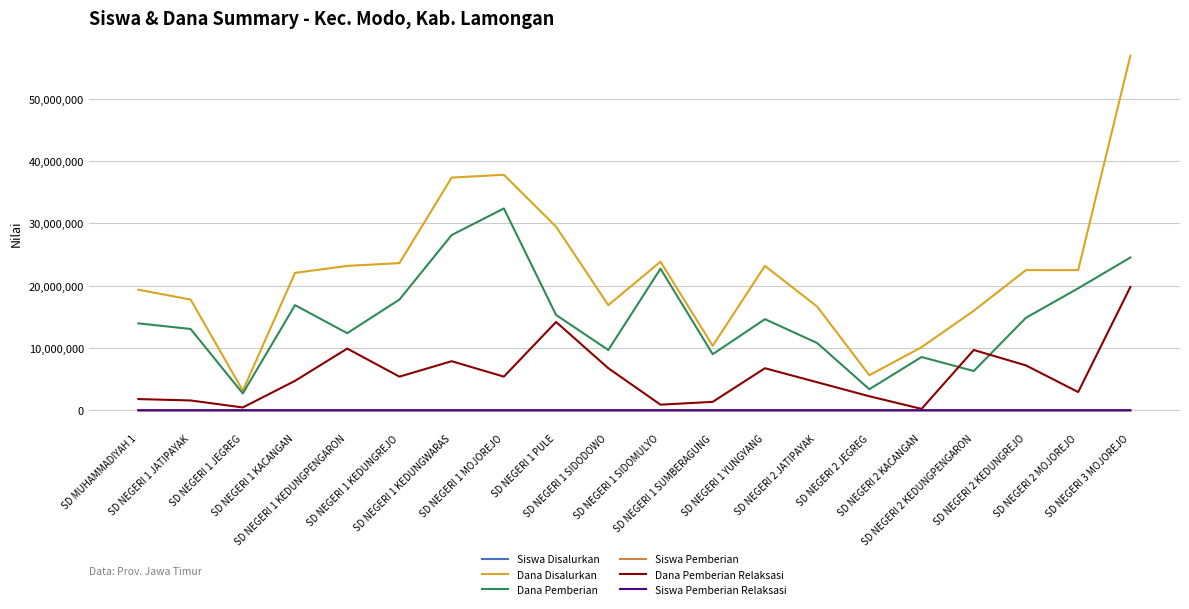

What is the maximum value for Dana Pemberian Relaksasi?

19800000